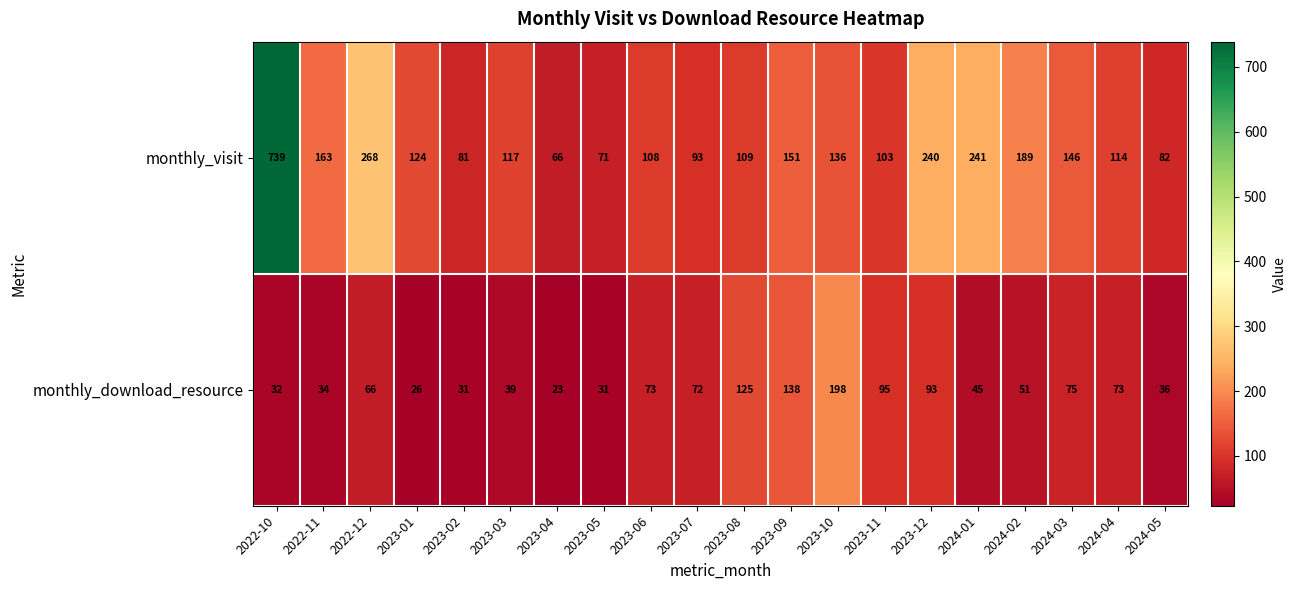

Which series has the widest spread of values?

monthly_visit